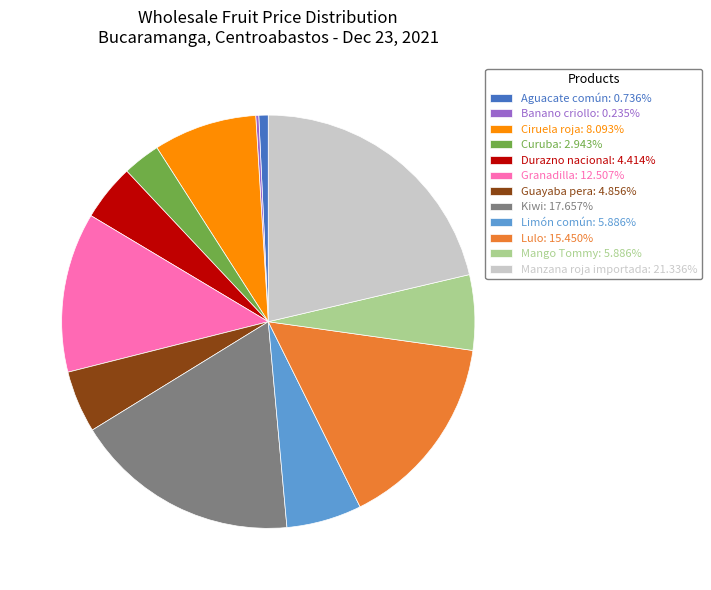

Is Manzana roja importada the majority of the pie?

No